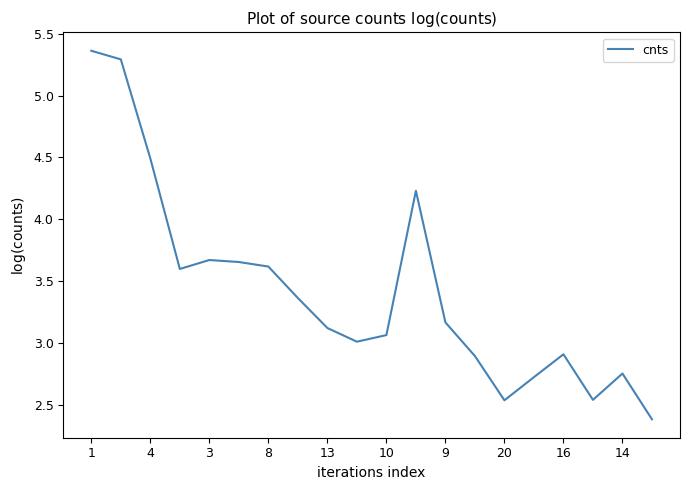

What is the difference between the maximum and minimum values?

3.0